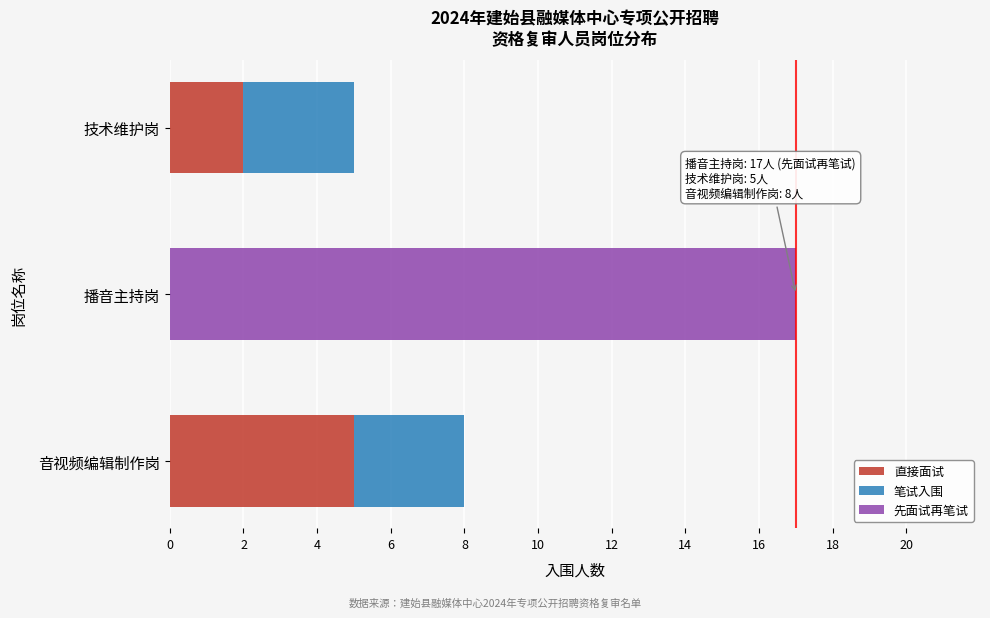

What is the maximum value for 直接面试?

5